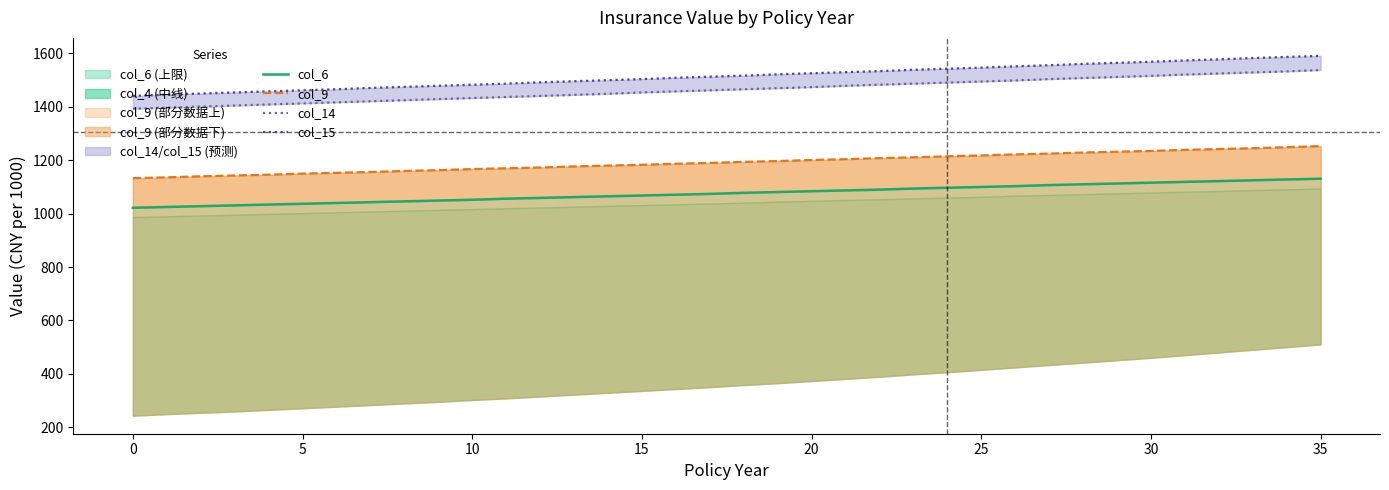

What is the lowest value of the col_6 series?

1022